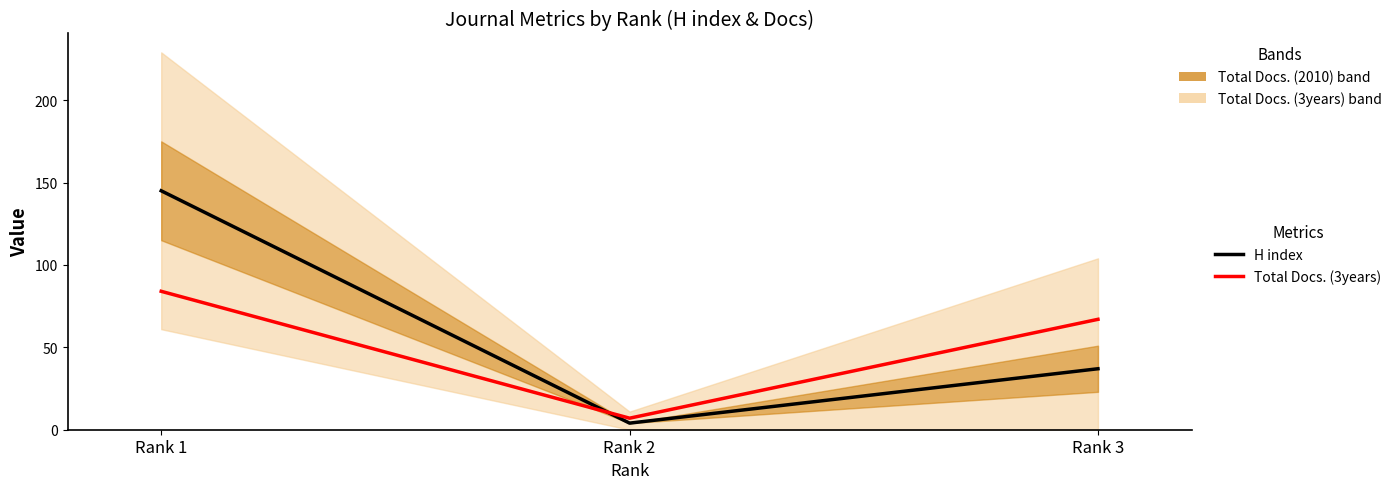

Which series has the largest range (max minus min)?

H index